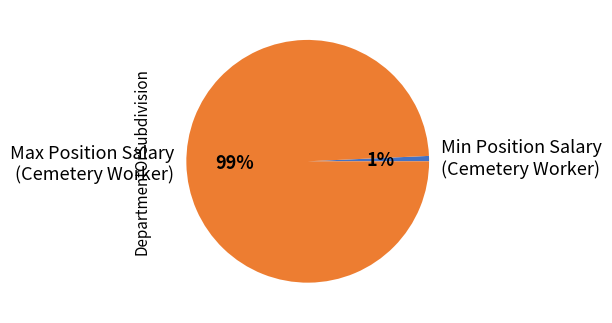

Is it true that Max Position Salary (Cemetery Worker) is 99% of the pie?

True